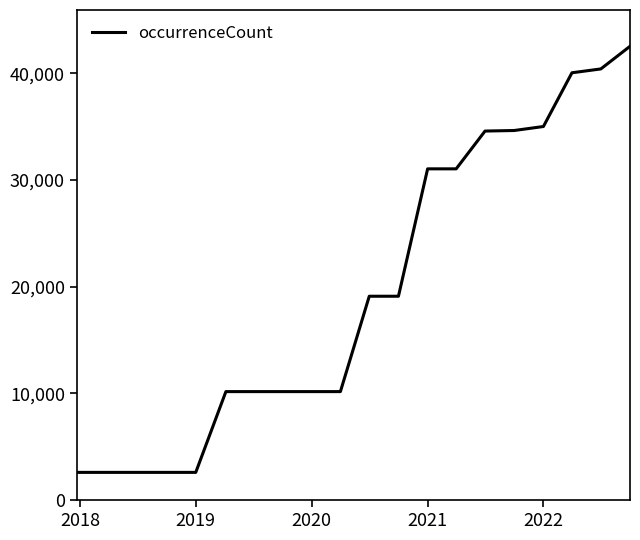

What is the difference between the maximum and minimum values?

39909